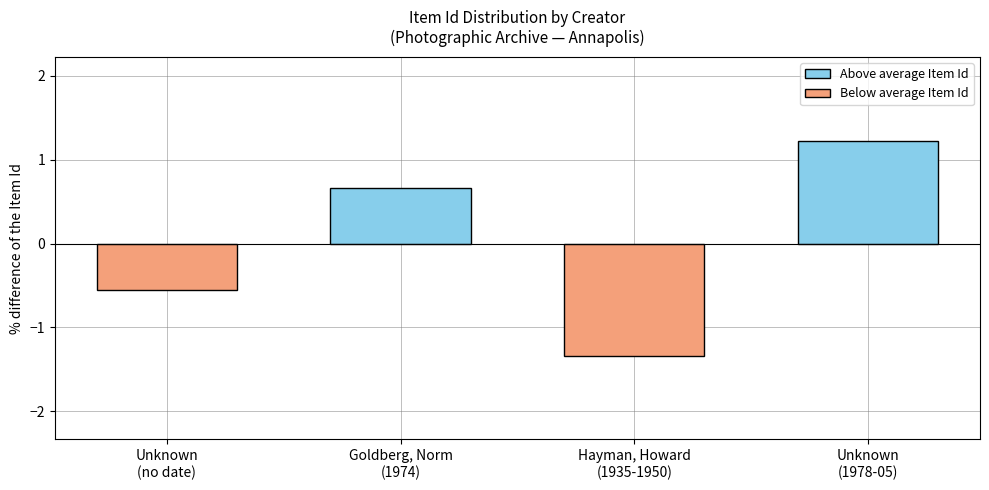

What is the maximum value shown in the chart?

1.2